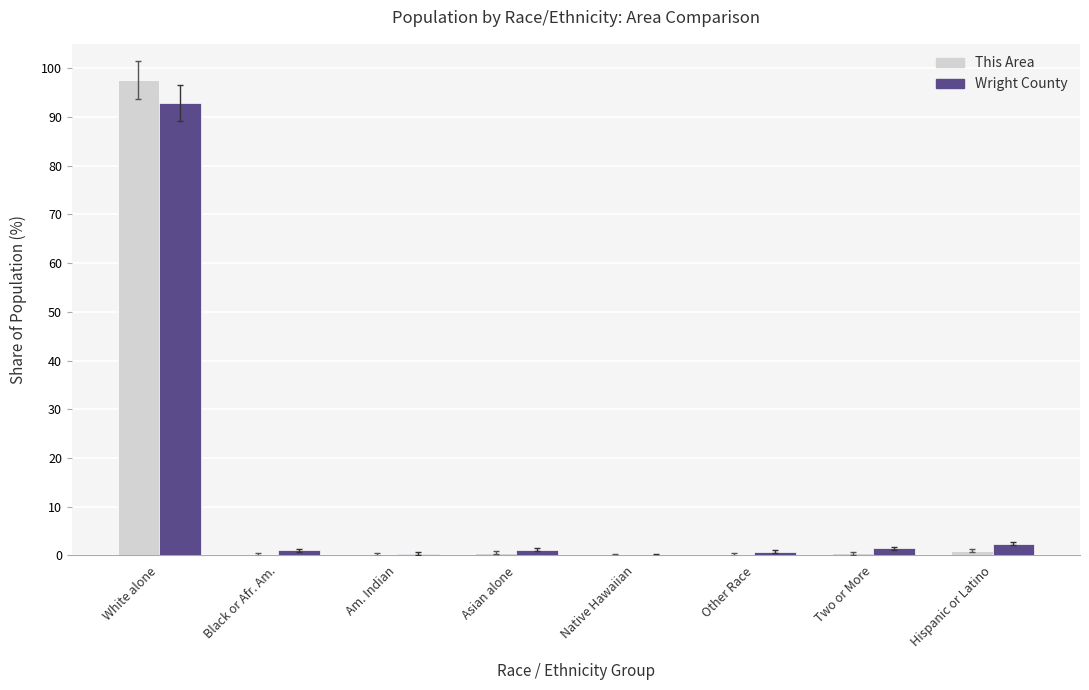

The Wright County series shows 0.0 at Native Hawaiian. True or false?

True